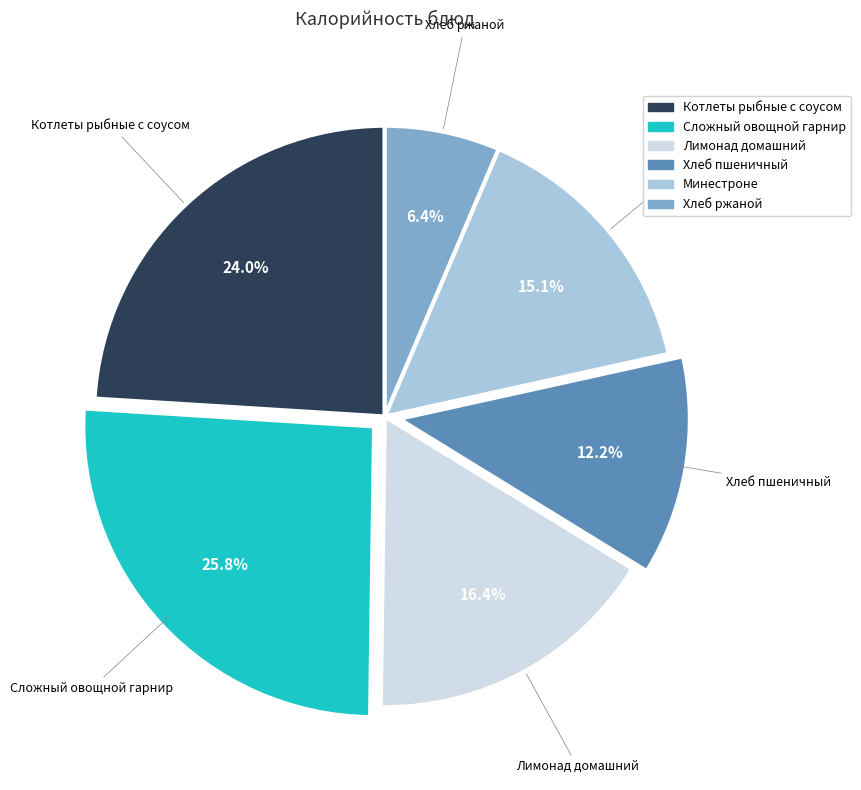

Which category has the biggest portion of the pie?

Сложный овощной гарнир